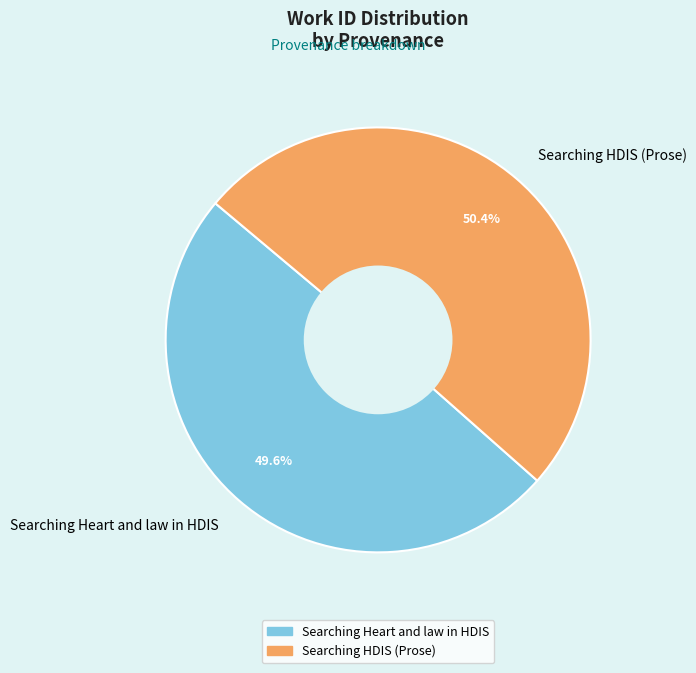

True or false: Searching HDIS (Prose) accounts for 50% of the total.

True